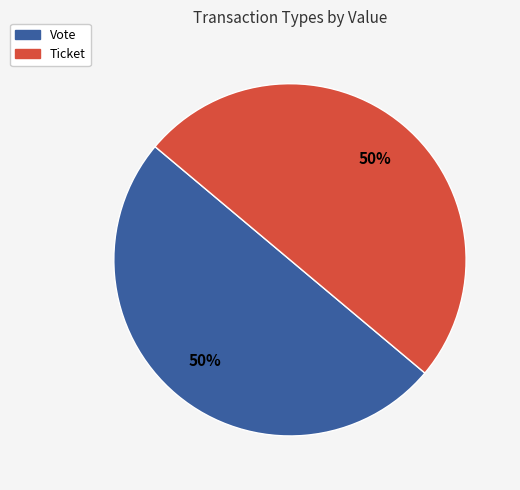

To the nearest percent, what is the average slice percentage?

50%